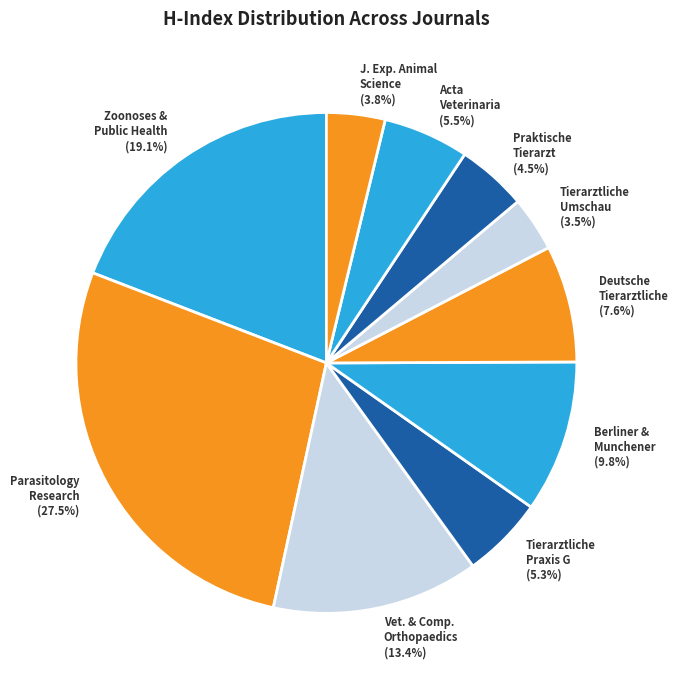

Is there any slice that represents more than half of the pie?

No